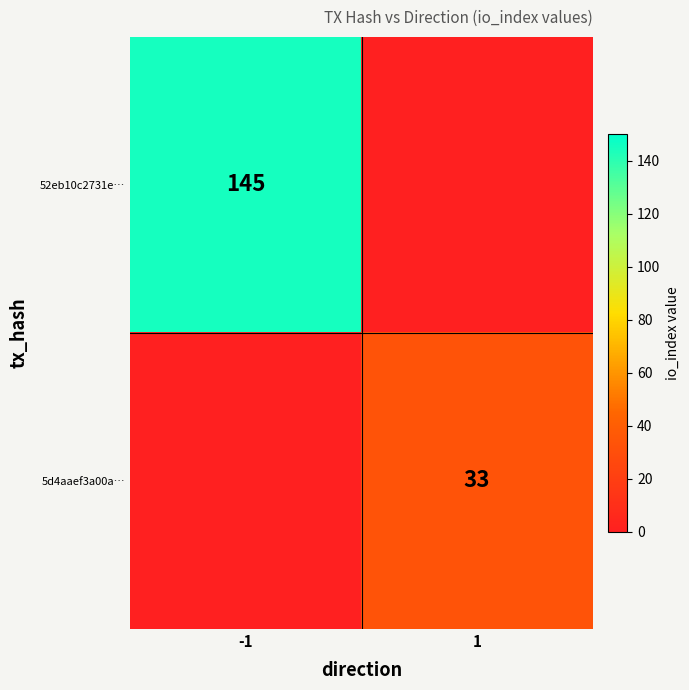

What is the difference between the 5d4aaef3a00a… values at 1 and -1?

32